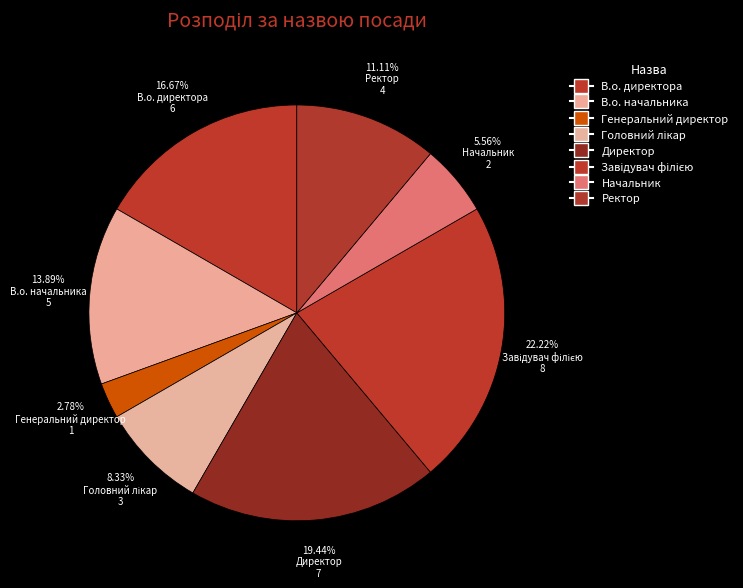

Is Головний лікар the majority of the pie?

No